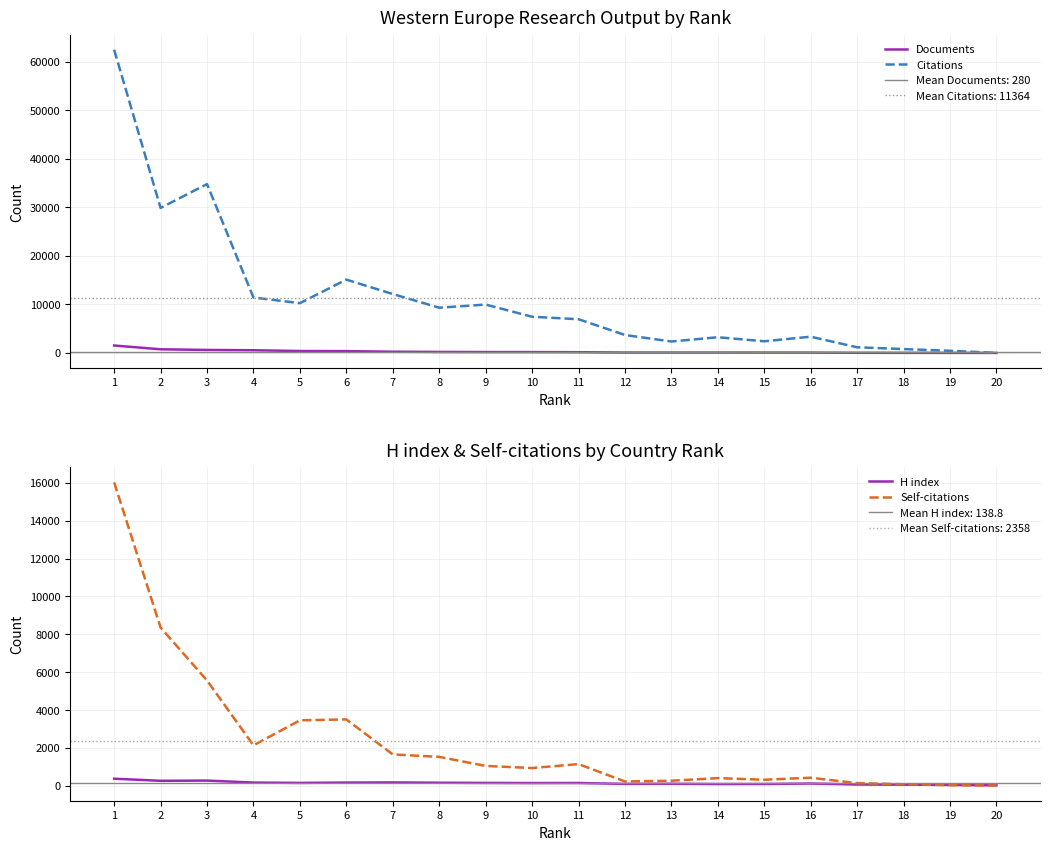

At which category does H index reach its first local peak?

3